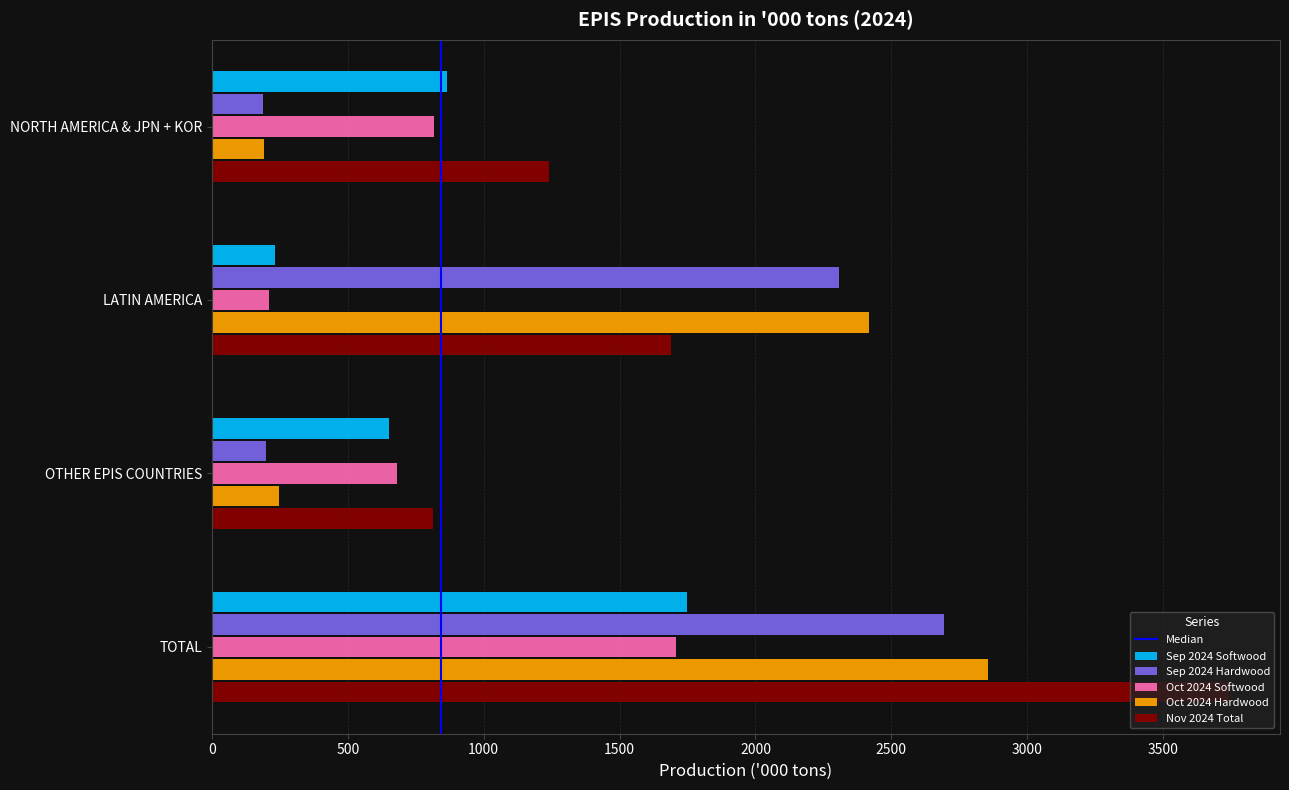

What is the difference between the maximum and minimum values in the Oct 2024 Softwood series?

1500